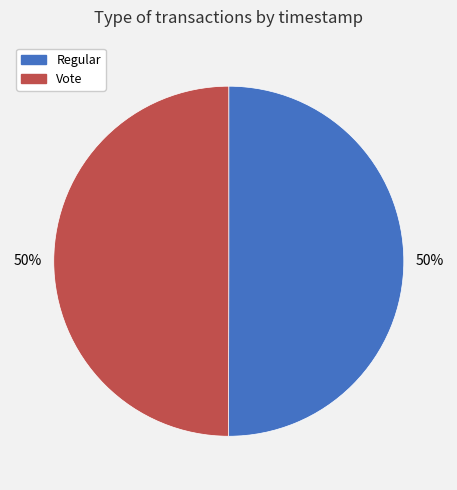

Combined, do Vote and Regular account for over 50%?

Yes